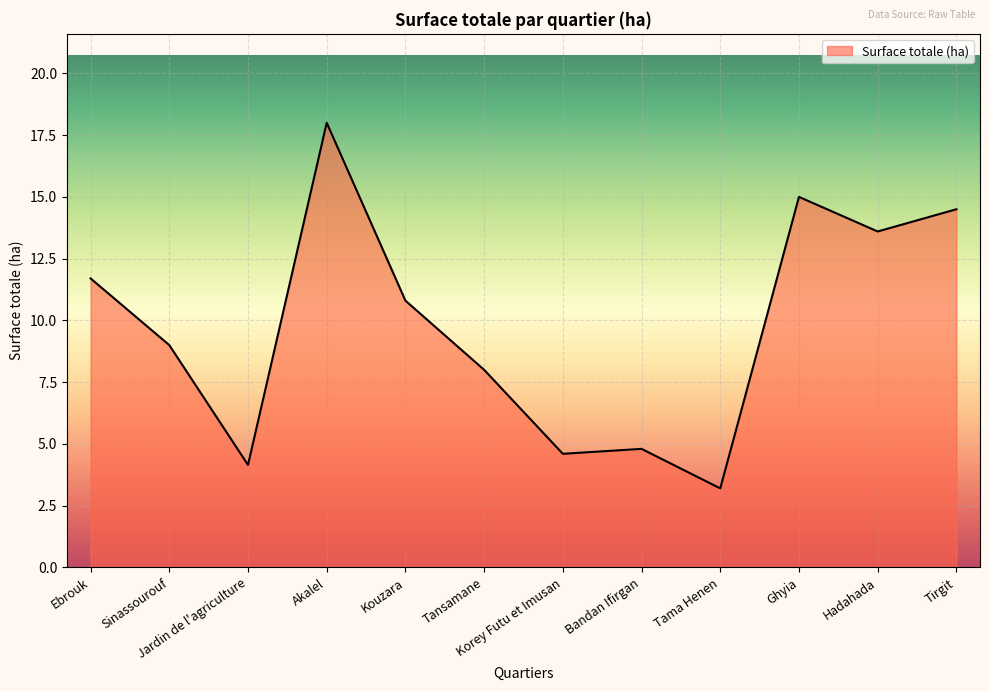

The value at Korey Futu et Imusan is 1.6. True or false?

False